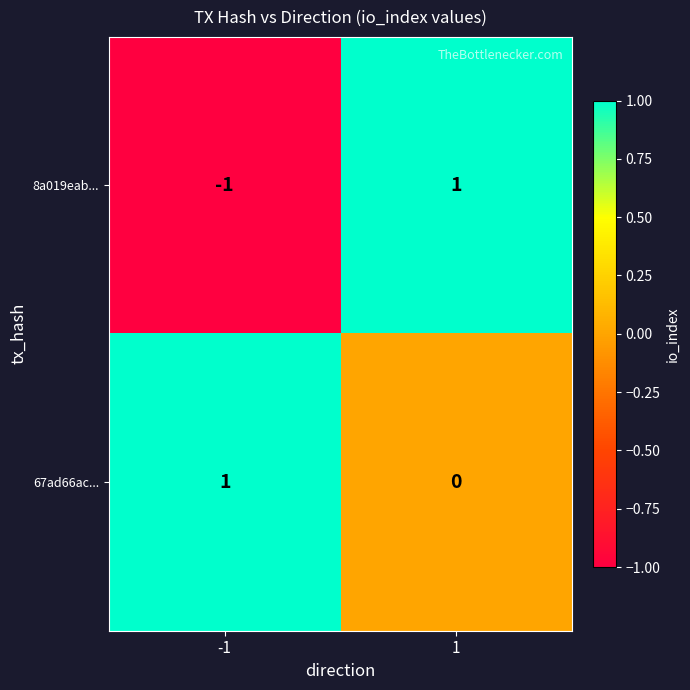

Which series has the widest spread of values?

8a019eab...